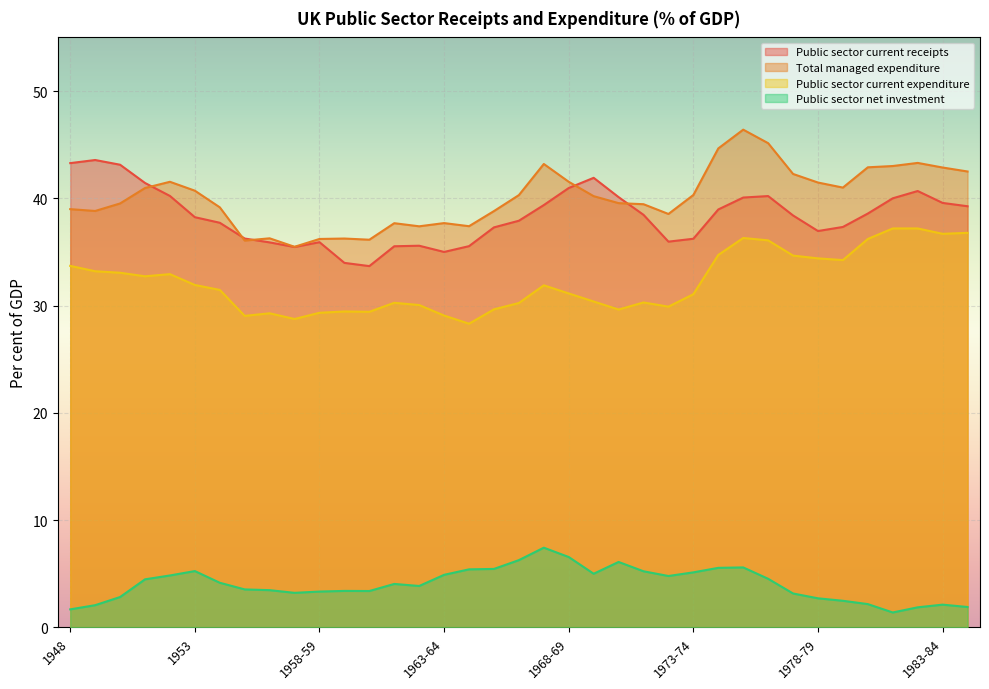

What is the sum of all Public sector net investment values?

149.3